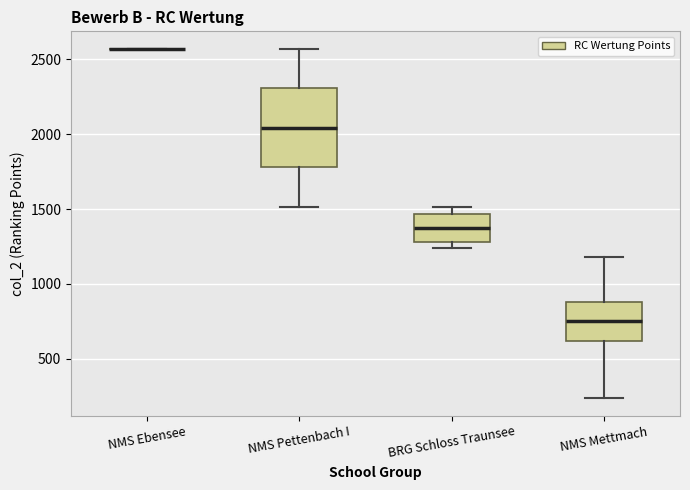

Reading left to right, transcribe this box plot: for each box, give where its median line is, the range the box spans, and where its two whiskers end, as read against the y-axis. The values are not printed on the chart, so give them approximately, as read against the axis.

NMS Ebensee: box collapsed to a line at 2550, whiskers 2550 to 2550
NMS Pettenbach I: median 2050, box 1800 to 2300, whiskers 1500 to 2550
BRG Schloss Traunsee: median 1350, box 1300 to 1450, whiskers 1250 to 1500
NMS Mettmach: median 750, box 600 to 900, whiskers 250 to 1200